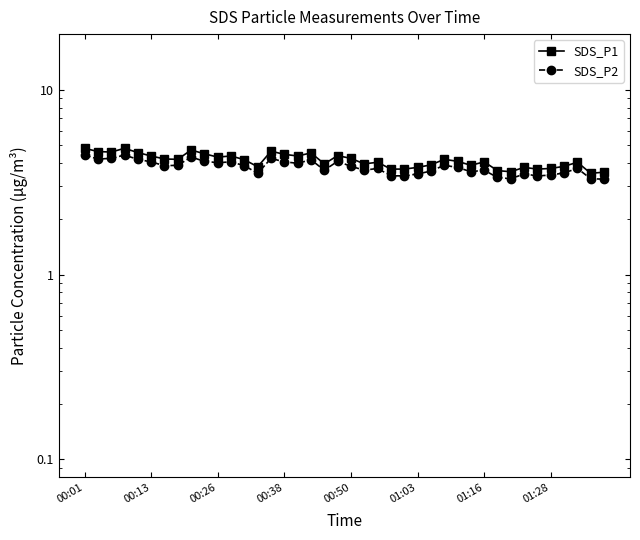

What is the difference between the second highest and second lowest values in the SDS_P1 series?

1.2